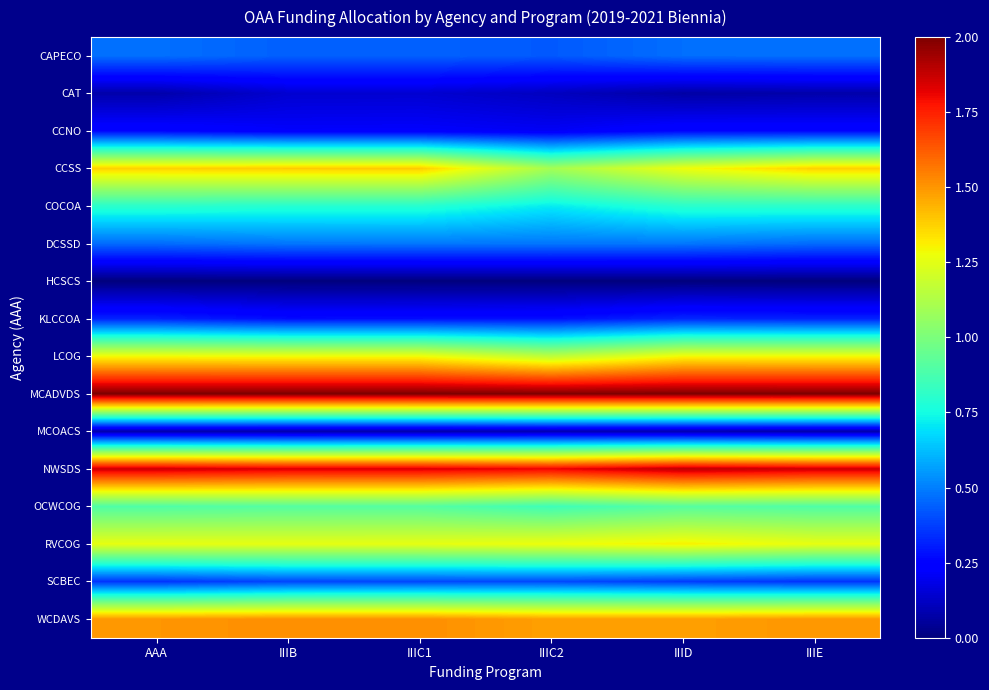

At how many categories does at least one series exceed 1?

6